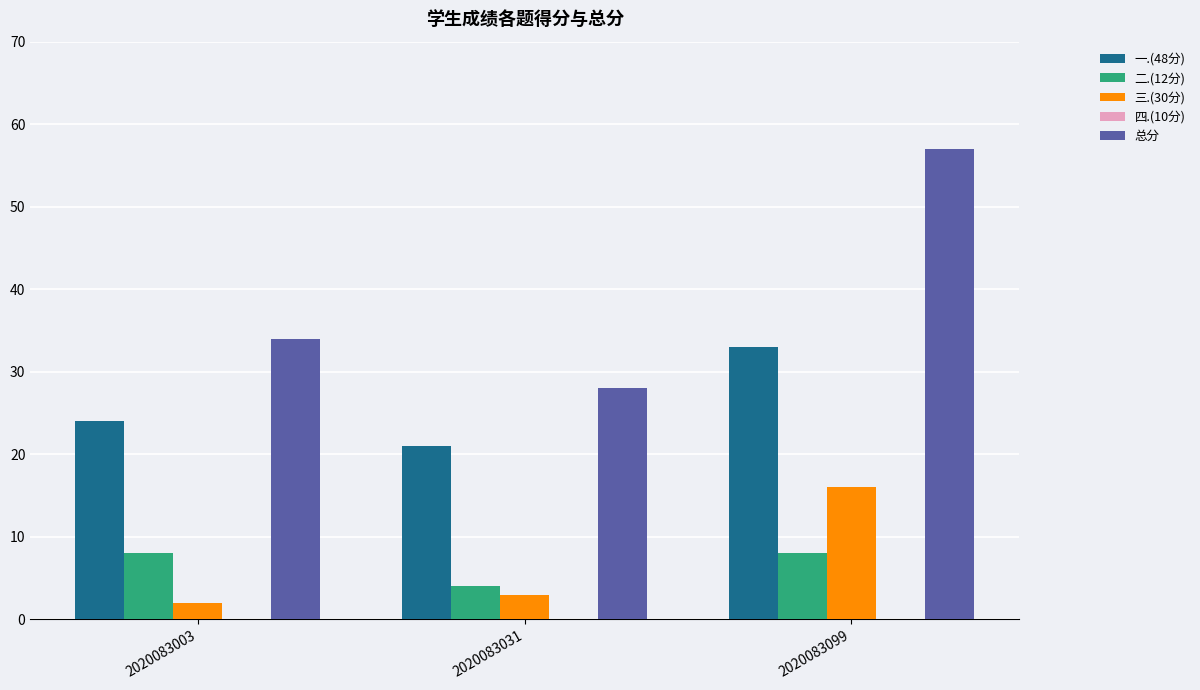

Are the bars grouped side by side (vs. stacked)?

Yes